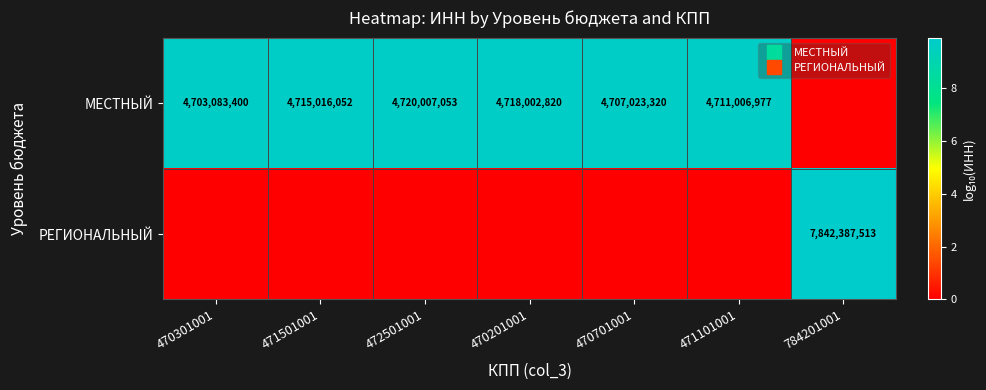

Which category has the lowest value in the РЕГИОНАЛЬНЫЙ series?

470301001